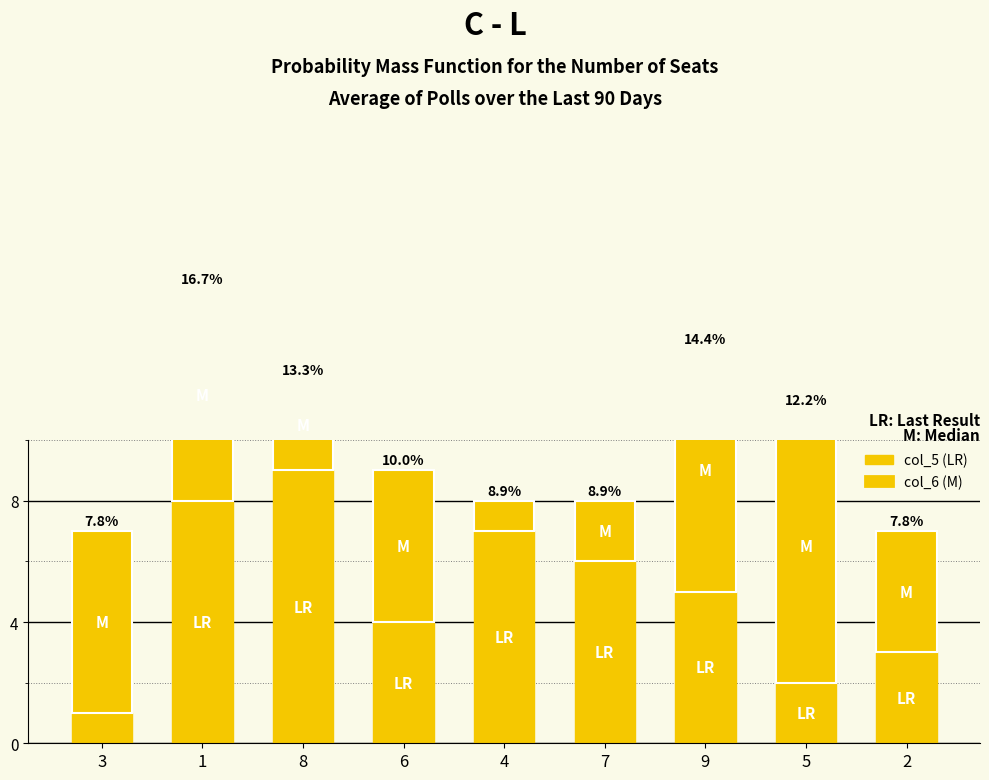

What is the difference between the col_6 (M) values at 9 and 3?

2